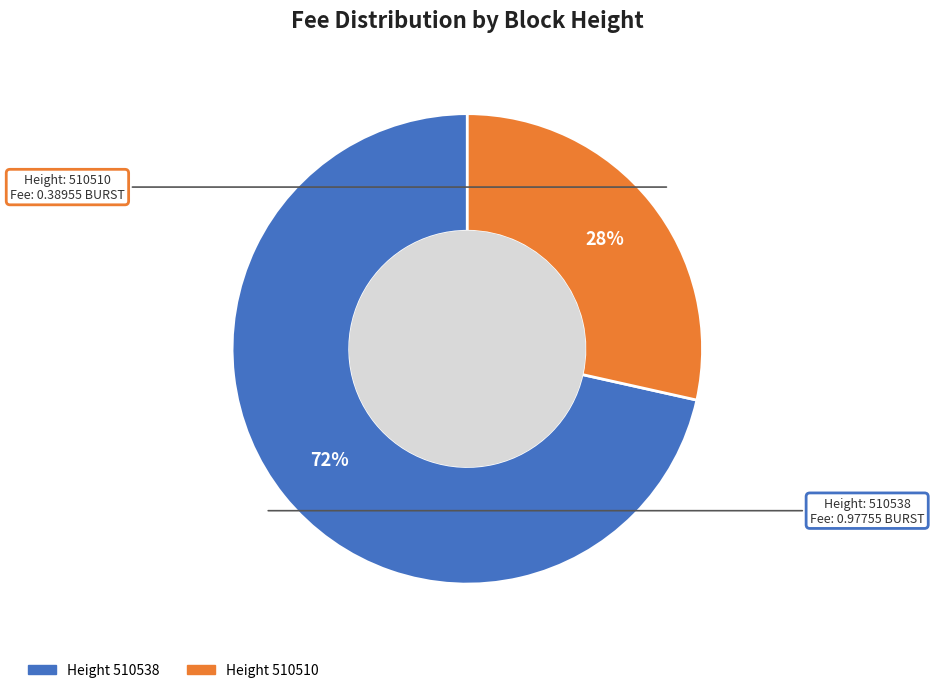

To the nearest percent, what is the average slice percentage?

50%